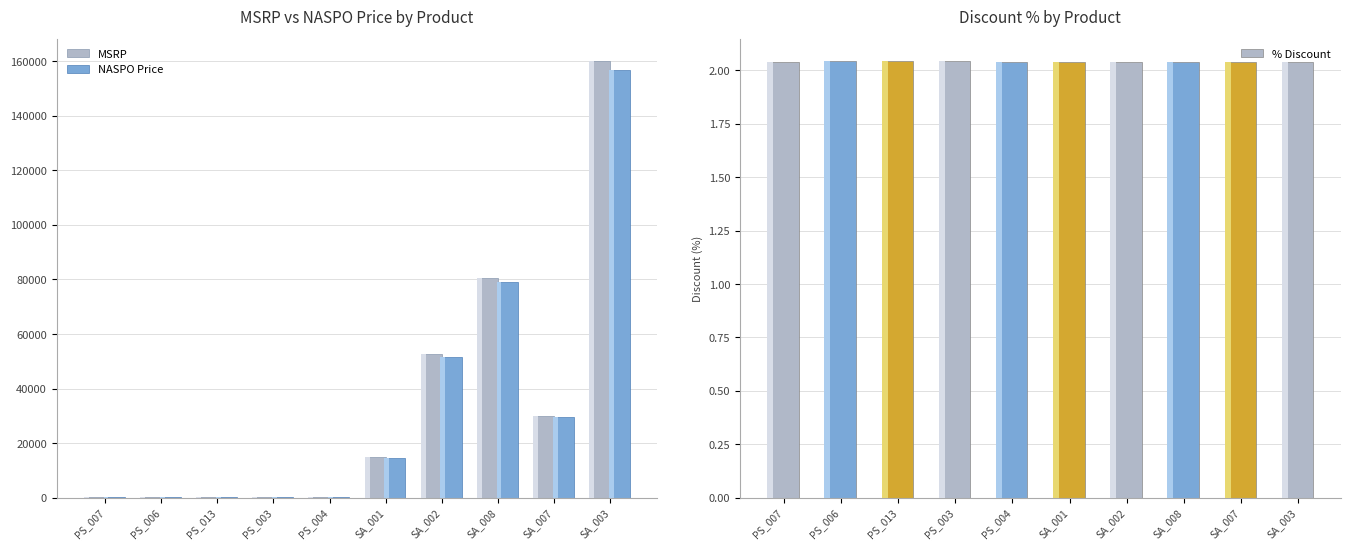

Which label corresponds to the largest value in the chart?

SA_003